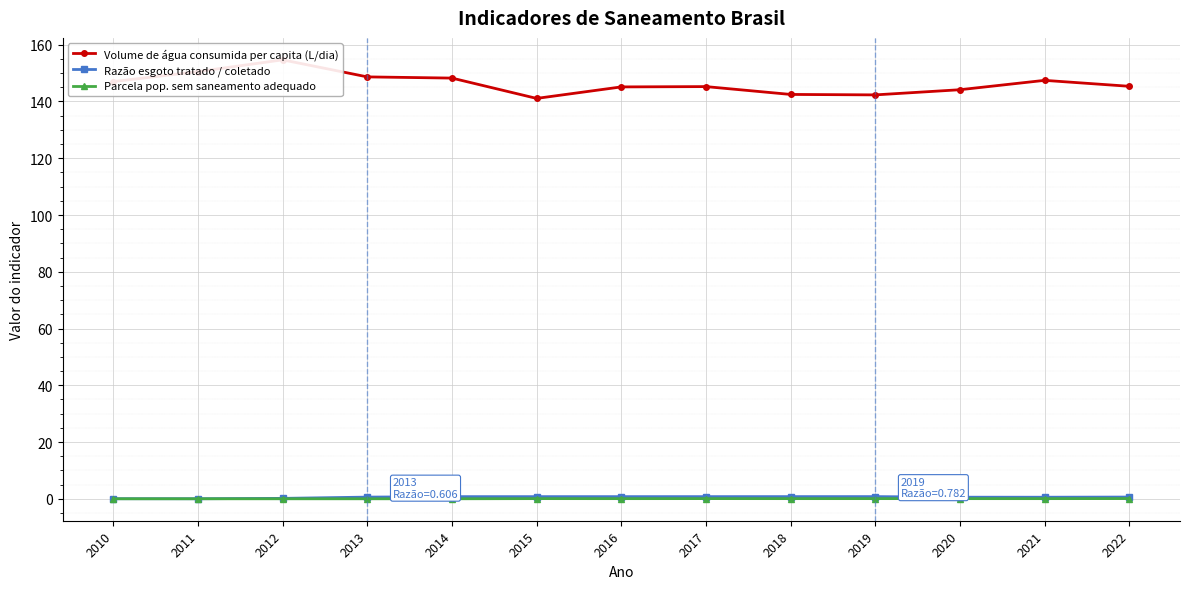

Reading left to right, list all the values displayed in this chart.

Volume de água consumida per capita (L/dia): 147.0	150.5	154.7	148.7	148.2	141.1	145.1	145.2	142.5	142.3	144.1	147.4	145.3
Razão esgoto tratado / coletado: 0.0	0.0	0.2	0.6	0.8	0.8	0.8	0.8	0.8	0.8	0.6	0.6	0.6
Parcela pop. sem saneamento adequado: 0.0	0.0	0.0	0.0	0.0	0.1	0.1	0.1	0.1	0.1	0.1	0.1	0.1